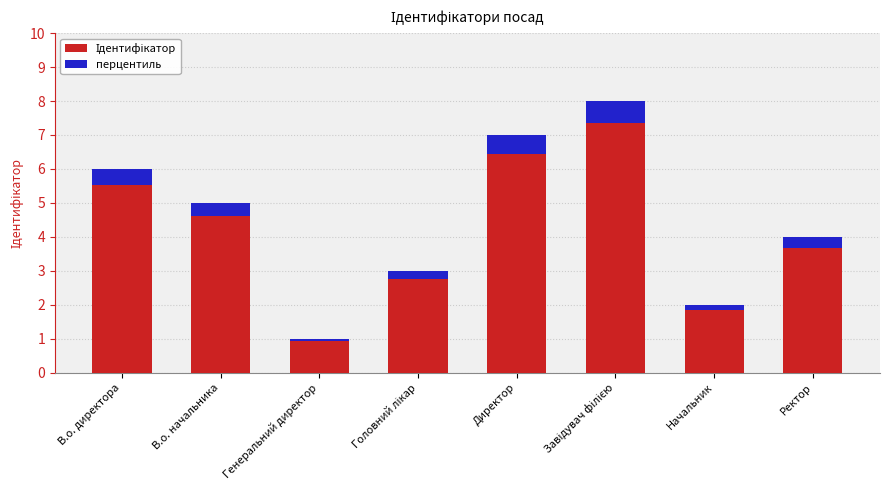

Which series changed the most between В.о. начальника and Завідувач філією?

Ідентифікатор